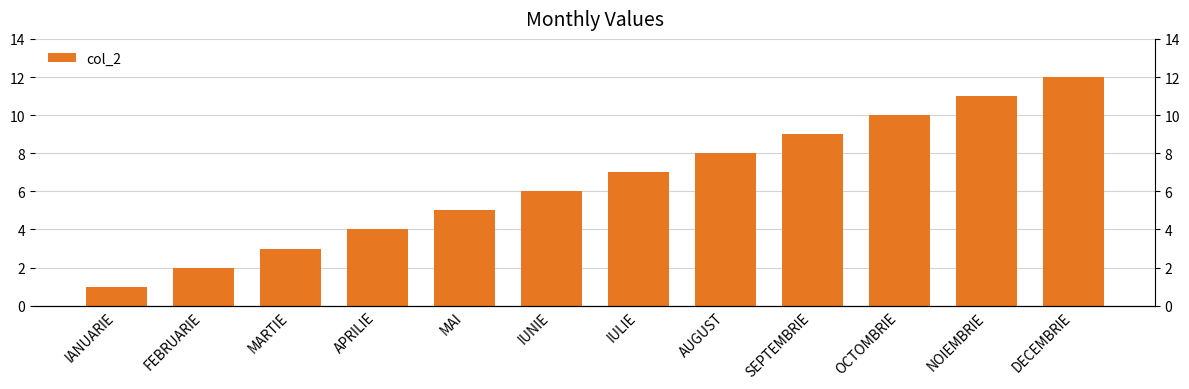

At which category does the chart reach its minimum across all series?

IANUARIE